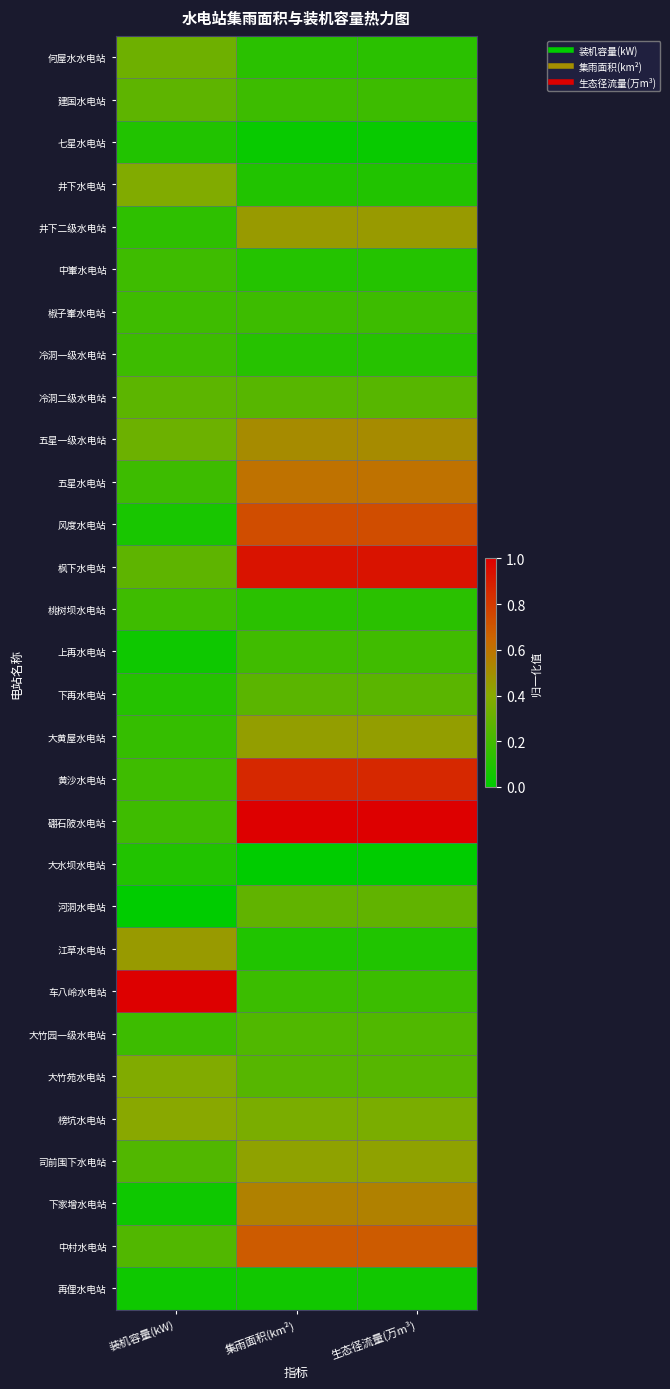

Reading left to right, what are all the values shown in this chart?

何屋水水电站: 装机容量(kW)=0.3	集雨面积(km²)=0.1	生态径流量(万m³)=0.1
建国水电站: 装机容量(kW)=0.3	集雨面积(km²)=0.2	生态径流量(万m³)=0.2
七星水电站: 装机容量(kW)=0.1	集雨面积(km²)=0.0	生态径流量(万m³)=0.0
井下水电站: 装机容量(kW)=0.4	集雨面积(km²)=0.1	生态径流量(万m³)=0.1
井下二级水电站: 装机容量(kW)=0.1	集雨面积(km²)=0.5	生态径流量(万m³)=0.5
中輋水电站: 装机容量(kW)=0.2	集雨面积(km²)=0.1	生态径流量(万m³)=0.1
椒子輋水电站: 装机容量(kW)=0.2	集雨面积(km²)=0.2	生态径流量(万m³)=0.2
冷洞一级水电站: 装机容量(kW)=0.2	集雨面积(km²)=0.1	生态径流量(万m³)=0.1
冷洞二级水电站: 装机容量(kW)=0.3	集雨面积(km²)=0.3	生态径流量(万m³)=0.3
五星一级水电站: 装机容量(kW)=0.3	集雨面积(km²)=0.5	生态径流量(万m³)=0.5
五星水电站: 装机容量(kW)=0.2	集雨面积(km²)=0.6	生态径流量(万m³)=0.6
风度水电站: 装机容量(kW)=0.1	集雨面积(km²)=0.7	生态径流量(万m³)=0.7
枫下水电站: 装机容量(kW)=0.3	集雨面积(km²)=0.9	生态径流量(万m³)=0.9
桃树坝水电站: 装机容量(kW)=0.2	集雨面积(km²)=0.1	生态径流量(万m³)=0.1
上再水电站: 装机容量(kW)=0.0	集雨面积(km²)=0.2	生态径流量(万m³)=0.2
下再水电站: 装机容量(kW)=0.1	集雨面积(km²)=0.3	生态径流量(万m³)=0.3
大黄屋水电站: 装机容量(kW)=0.2	集雨面积(km²)=0.4	生态径流量(万m³)=0.4
黄沙水电站: 装机容量(kW)=0.2	集雨面积(km²)=0.9	生态径流量(万m³)=0.9
硼石陂水电站: 装机容量(kW)=0.2	集雨面积(km²)=1.0	生态径流量(万m³)=1.0
大水坝水电站: 装机容量(kW)=0.1	集雨面积(km²)=0.0	生态径流量(万m³)=0.0
河洞水电站: 装机容量(kW)=0.0	集雨面积(km²)=0.3	生态径流量(万m³)=0.3
江草水电站: 装机容量(kW)=0.5	集雨面积(km²)=0.1	生态径流量(万m³)=0.1
车八岭水电站: 装机容量(kW)=1.0	集雨面积(km²)=0.2	生态径流量(万m³)=0.2
大竹园一级水电站: 装机容量(kW)=0.2	集雨面积(km²)=0.2	生态径流量(万m³)=0.2
大竹苑水电站: 装机容量(kW)=0.4	集雨面积(km²)=0.3	生态径流量(万m³)=0.3
榜坑水电站: 装机容量(kW)=0.4	集雨面积(km²)=0.4	生态径流量(万m³)=0.4
司前围下水电站: 装机容量(kW)=0.2	集雨面积(km²)=0.4	生态径流量(万m³)=0.4
下家增水电站: 装机容量(kW)=0.0	集雨面积(km²)=0.5	生态径流量(万m³)=0.5
中村水电站: 装机容量(kW)=0.2	集雨面积(km²)=0.7	生态径流量(万m³)=0.7
再俚水电站: 装机容量(kW)=0.0	集雨面积(km²)=0.1	生态径流量(万m³)=0.1